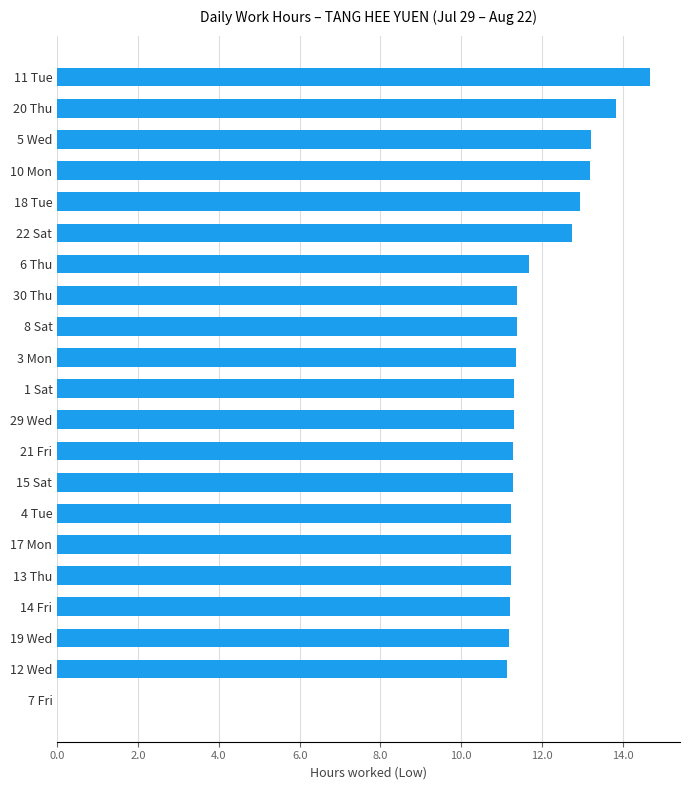

The value at 18 Tue is 12.9. True or false?

True